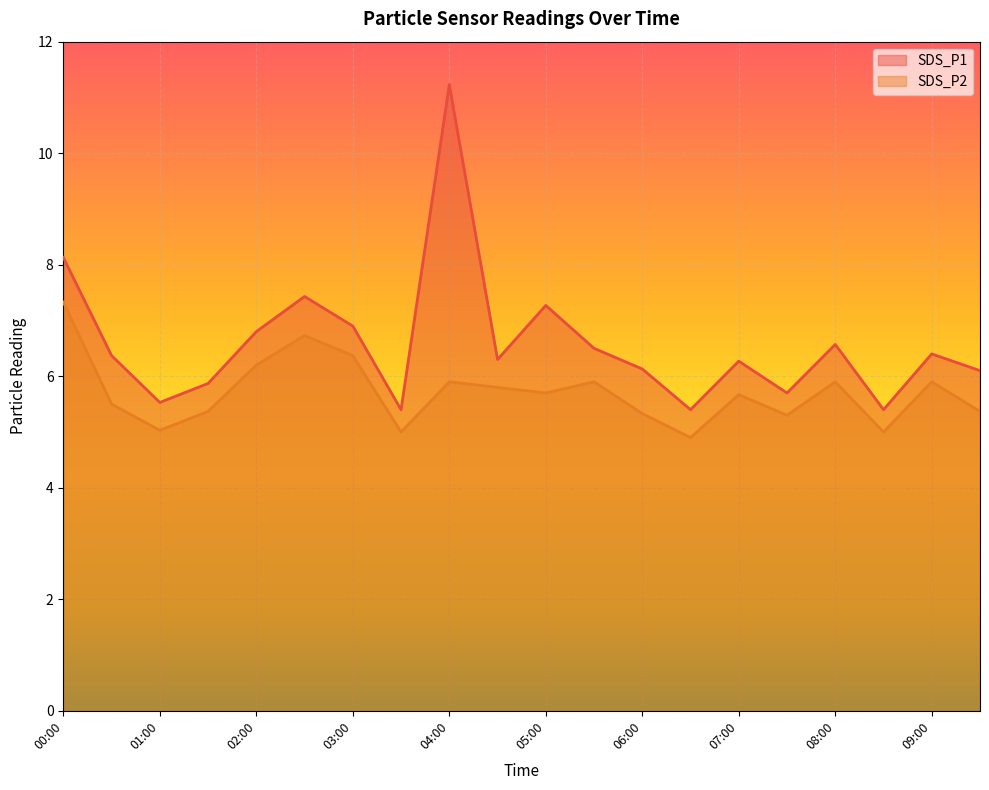

What is the difference between the second highest and second lowest values in the SDS_P2 series?

1.7